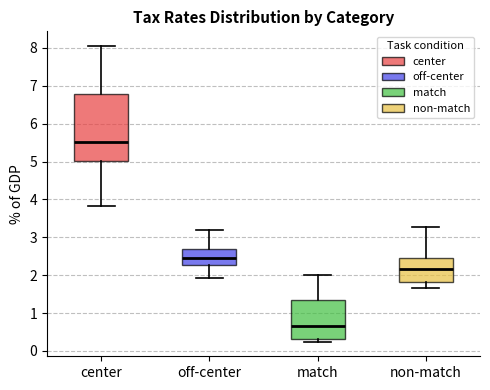

Reading left to right, read every box against the y-axis: the position of its median line, the range the box covers, and the ends of its whiskers. The values are not printed on the chart, so give them approximately, as read against the axis.

center: median 5.5, box 5.0 to 6.8, whiskers 3.8 to 8.0
off-center: median 2.5, box 2.3 to 2.7, whiskers 1.9 to 3.2
match: median 0.7, box 0.3 to 1.3, whiskers 0.2 to 2.0
non-match: median 2.2, box 1.8 to 2.4, whiskers 1.7 to 3.3